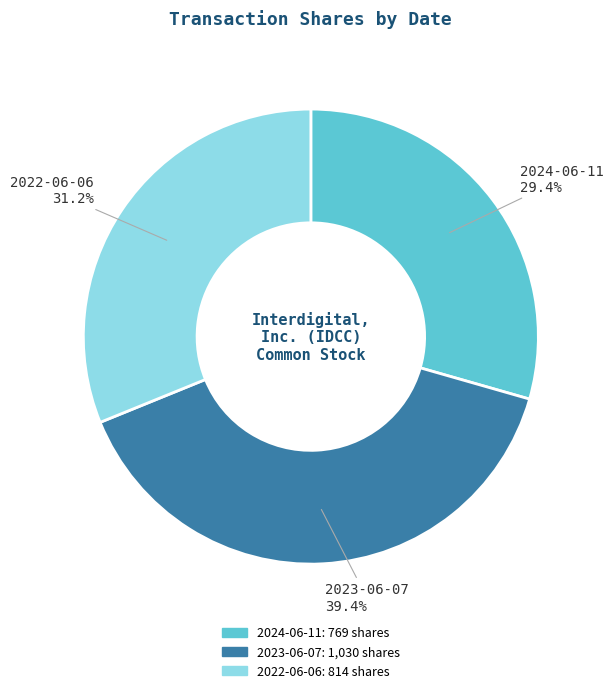

What percentage is NOT represented by 2024-06-11?

70.6%